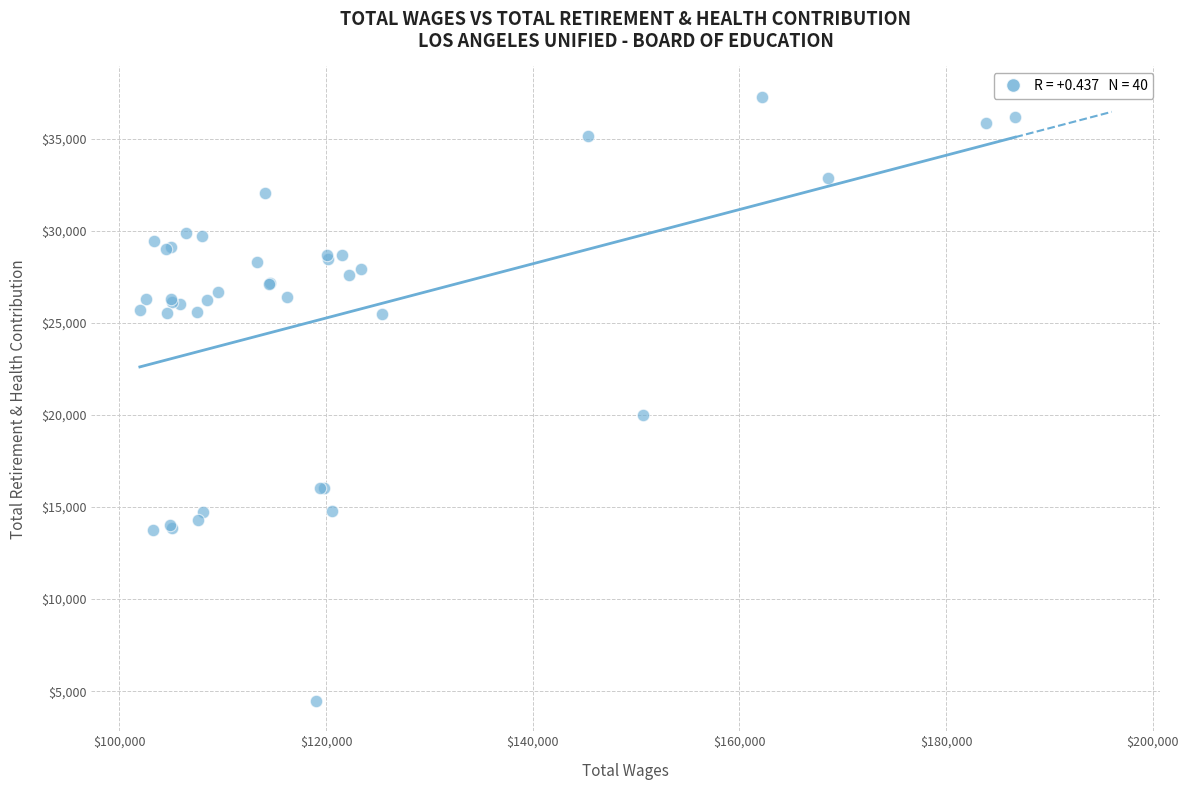

What Y value in the scatter plot is closest to 20881?

19981